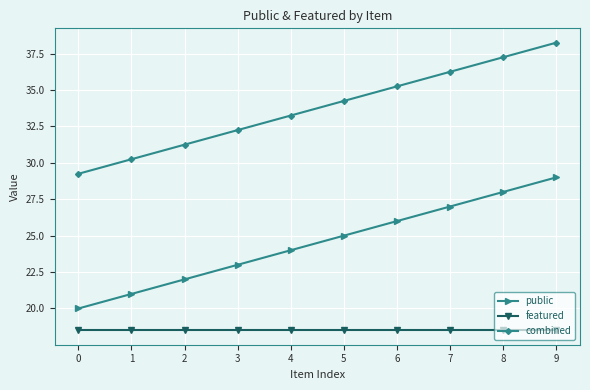

At how many categories does at least one series exceed 31?

8